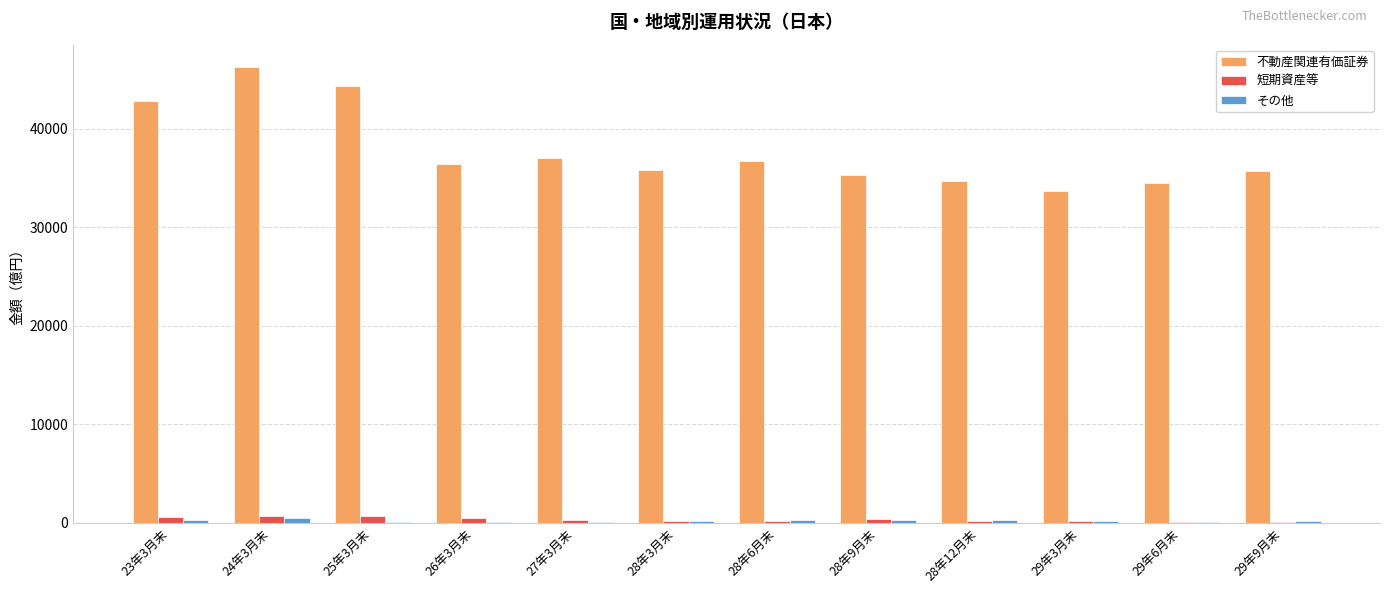

Which series changed the most between 23年3月末 and 29年3月末?

不動産関連有価証券